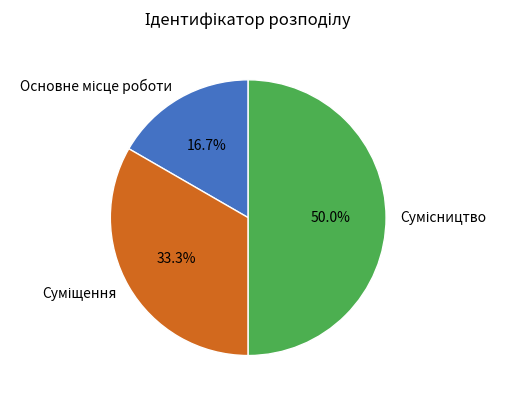

True or false: Суміщення accounts for 33% of the total.

True